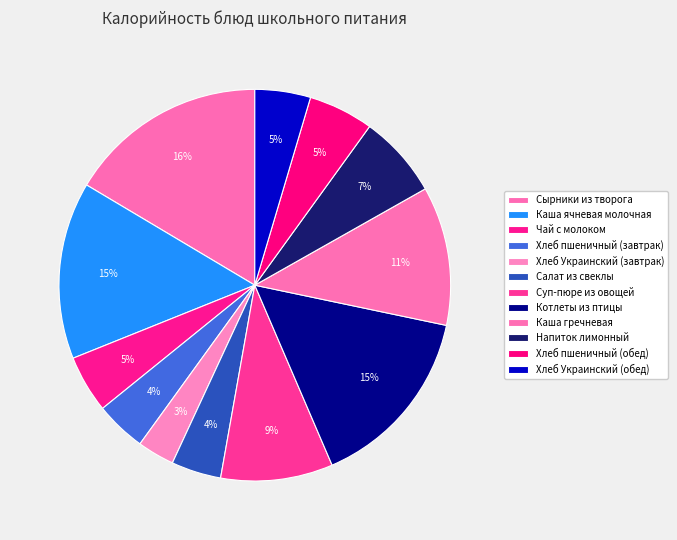

What percentage is NOT represented by Сырники из творога?

83.5%